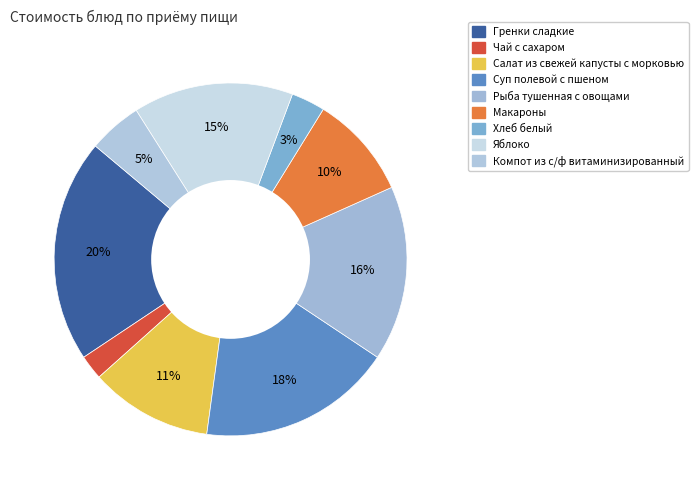

What is the change in value from Гренки сладкие to Компот из с/ф витаминизированный?

-13.7